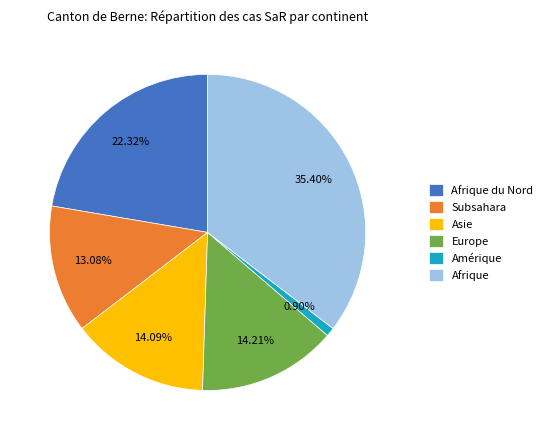

Do Afrique and Amérique together represent more than half of the pie?

No